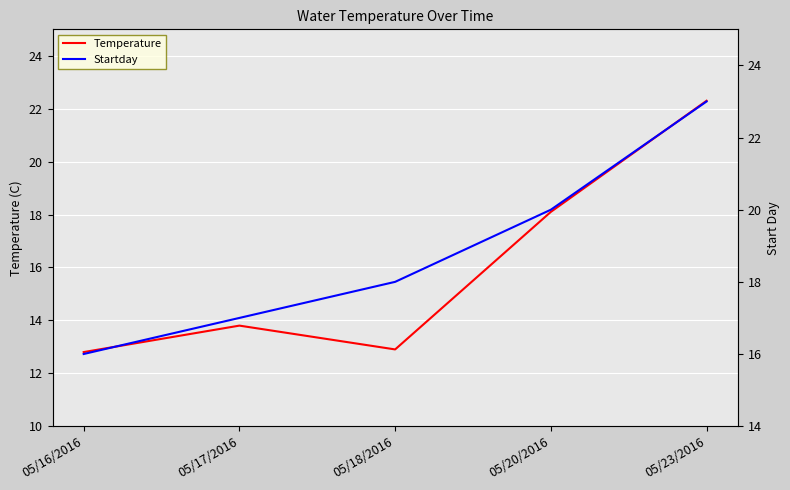

In Temperature, how many points are lower than both neighbors (excluding endpoints)?

1